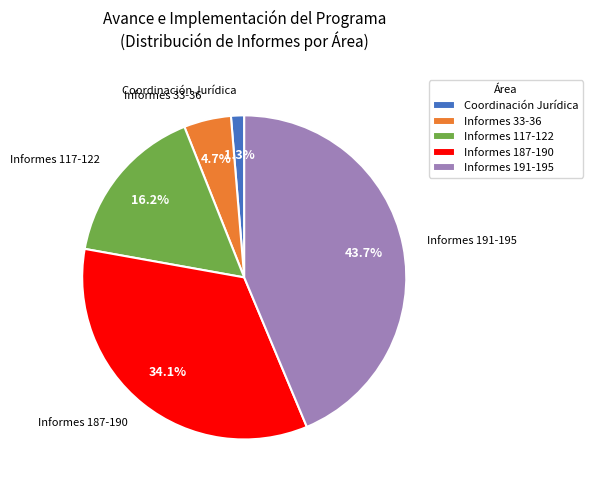

What portion of the pie excludes Coordinación Jurídica?

98.7%